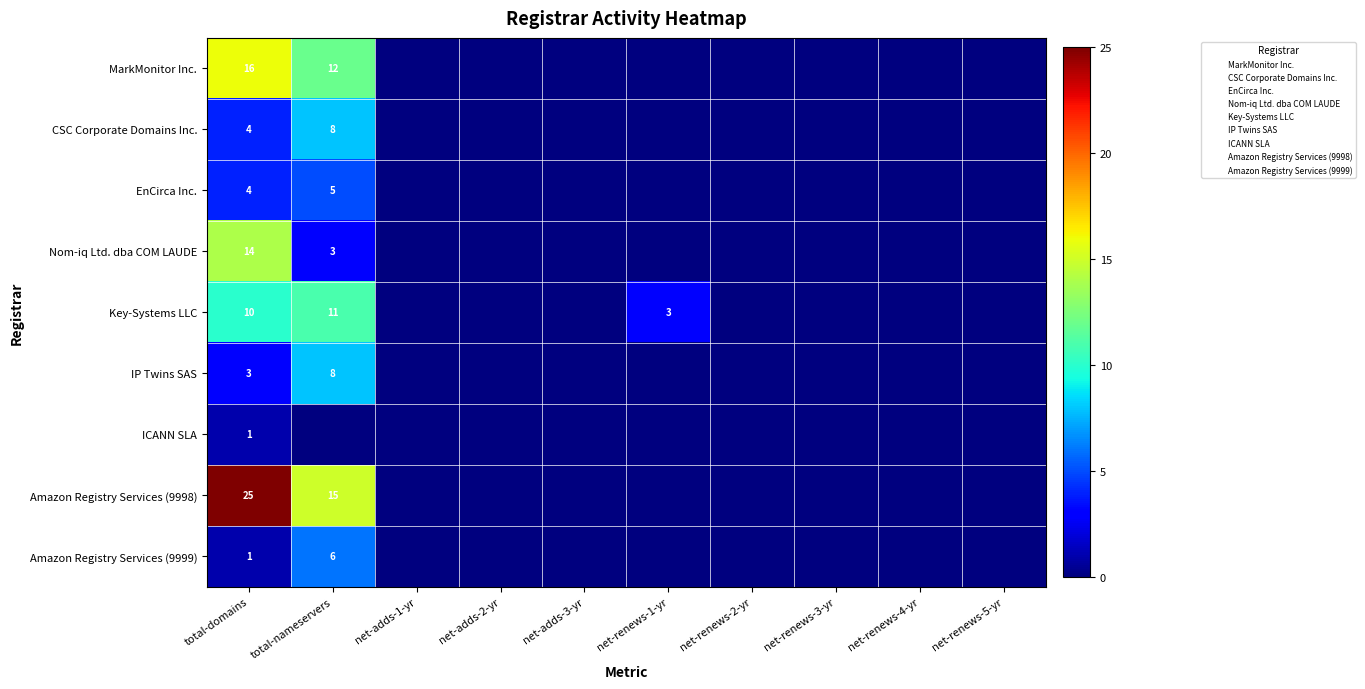

Where is CSC Corporate Domains Inc. nearest to the value 4?

total-domains